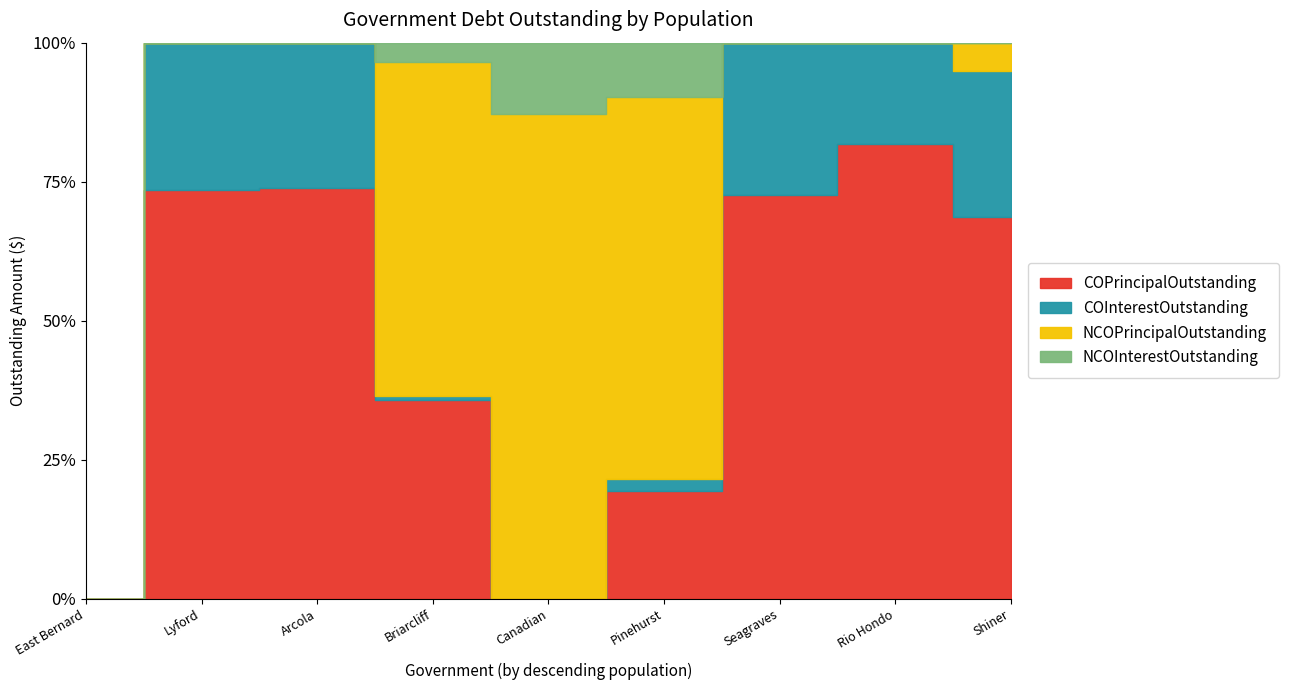

Is the value of COInterestOutstanding at East Bernard greater than the value of NCOPrincipalOutstanding at Arcola?

No